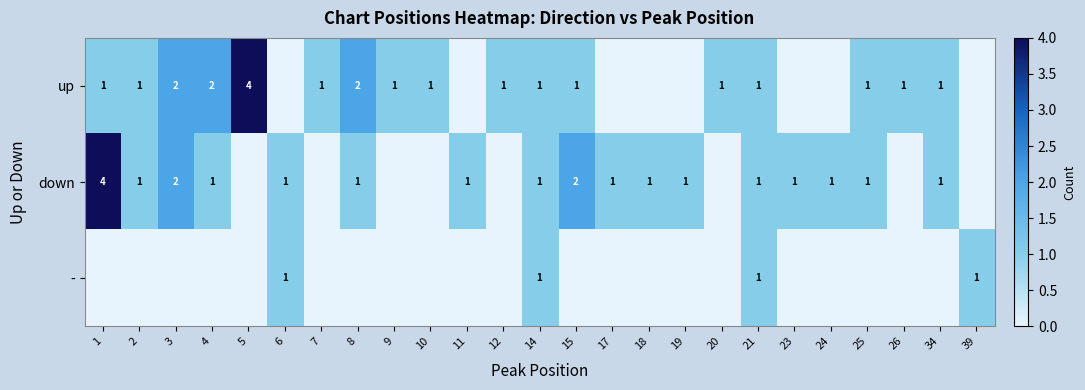

Is the value of - at 14 greater than the value of up at 5?

No